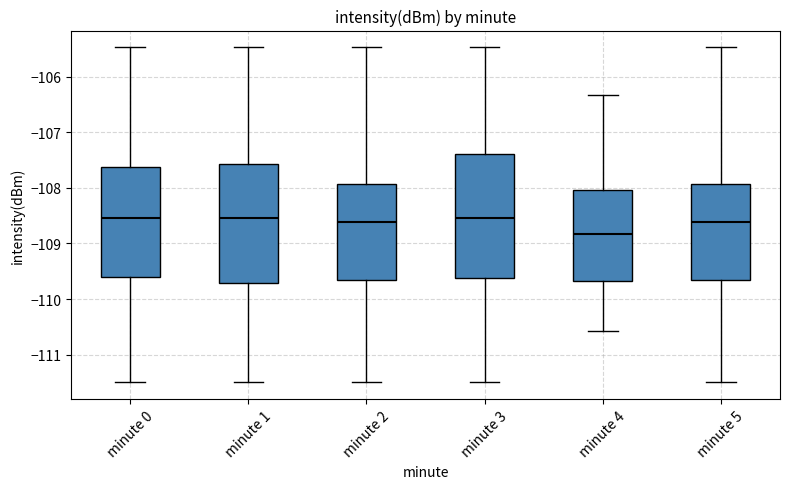

Comparing the boxes themselves (not the whiskers), which one is the tallest?

minute 3